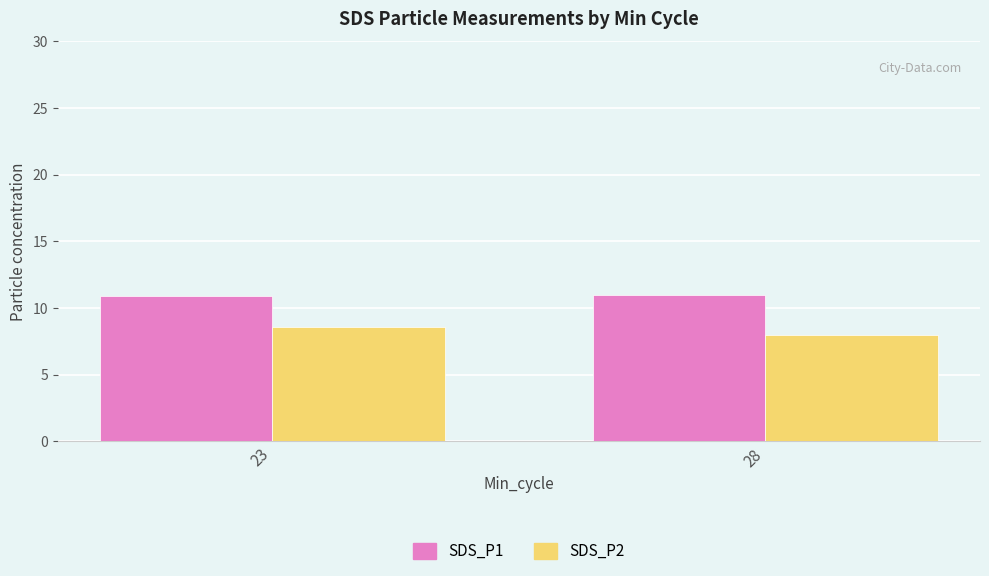

At how many categories does at least one series exceed 9?

2